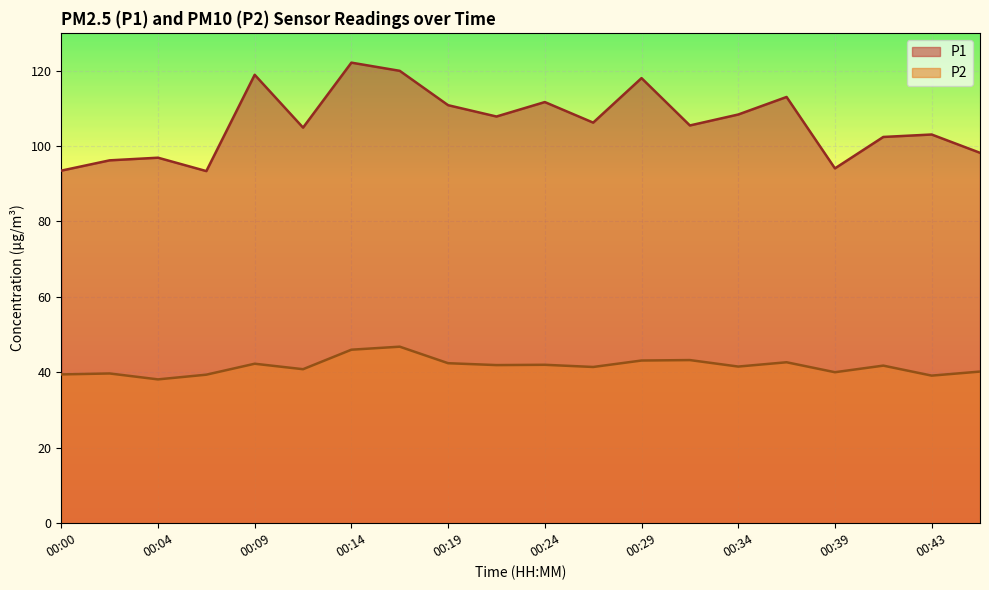

What is the maximum value for P1?

122.1